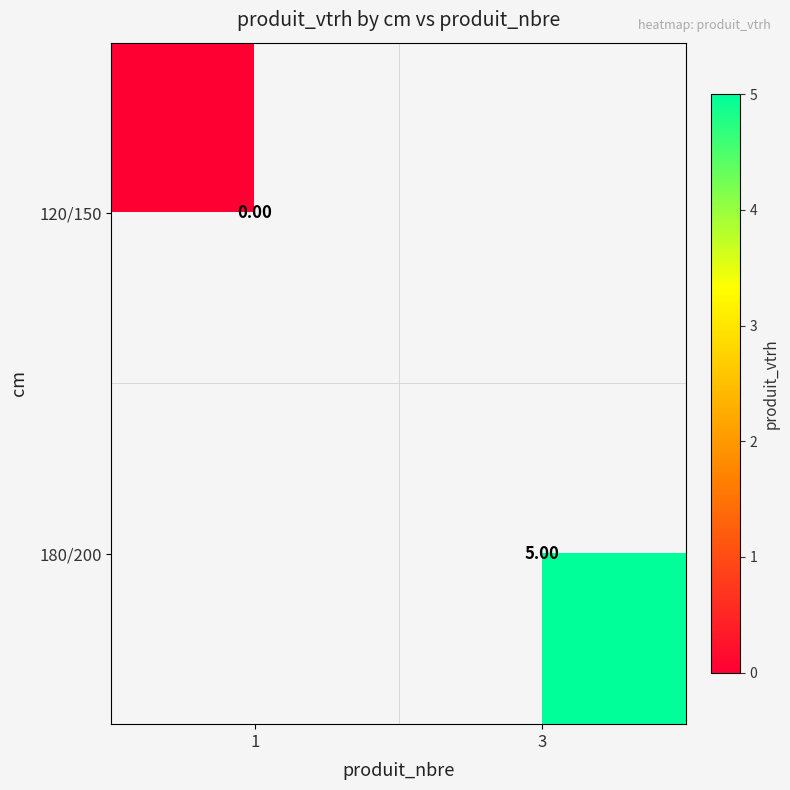

Which label corresponds to the smallest value in the chart?

1